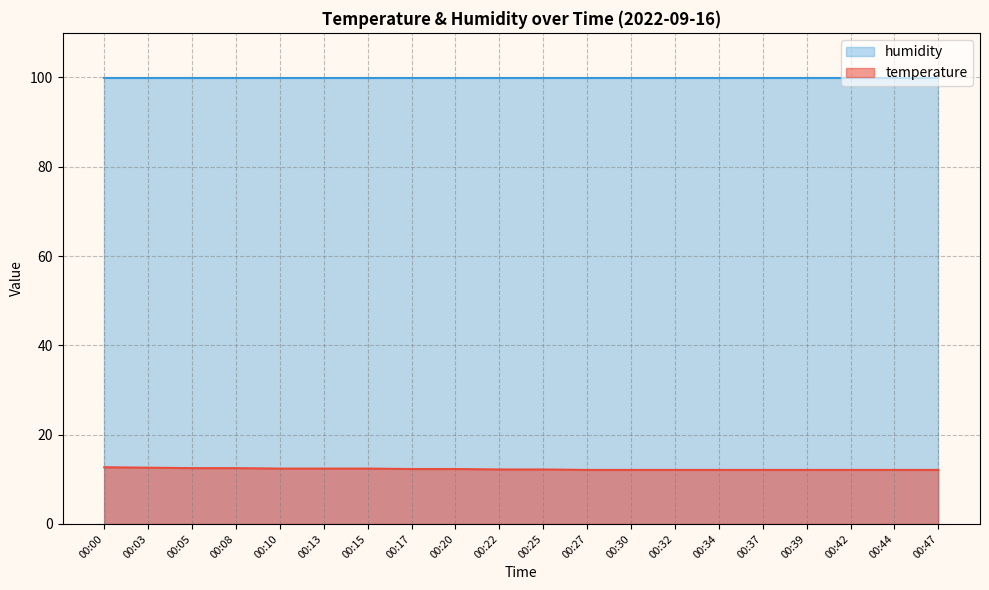

List the labels in order of value, largest first.

00:00, 00:03, 00:05, 00:08, 00:10, 00:13, 00:15, 00:17, 00:20, 00:22, 00:25, 00:27, 00:30, 00:32, 00:34, 00:37, 00:39, 00:42, 00:44, 00:47